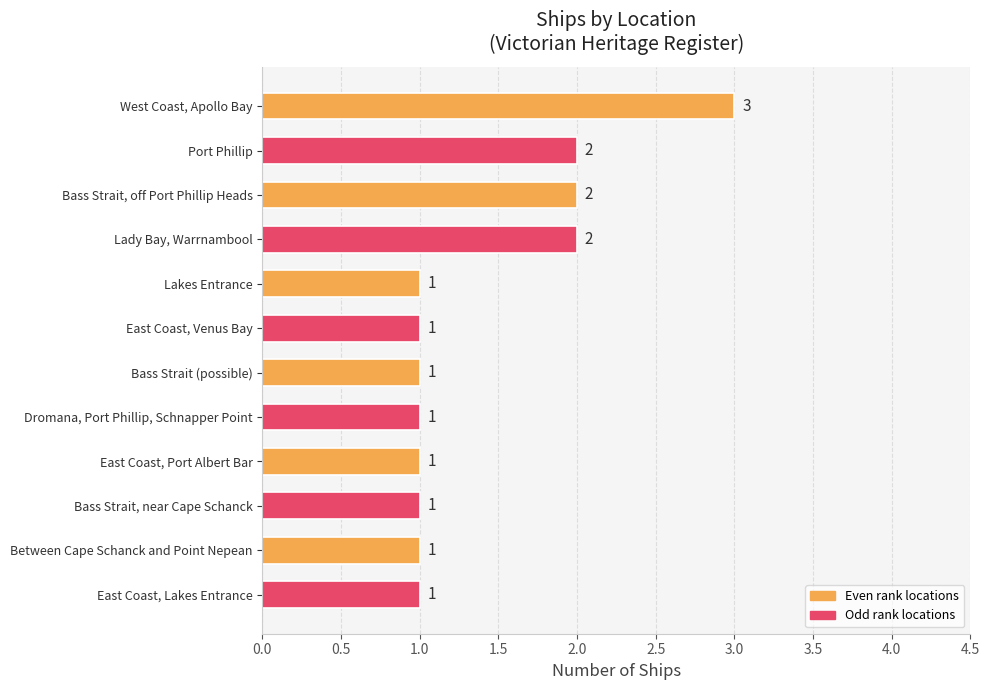

How many data points are above 1?

4